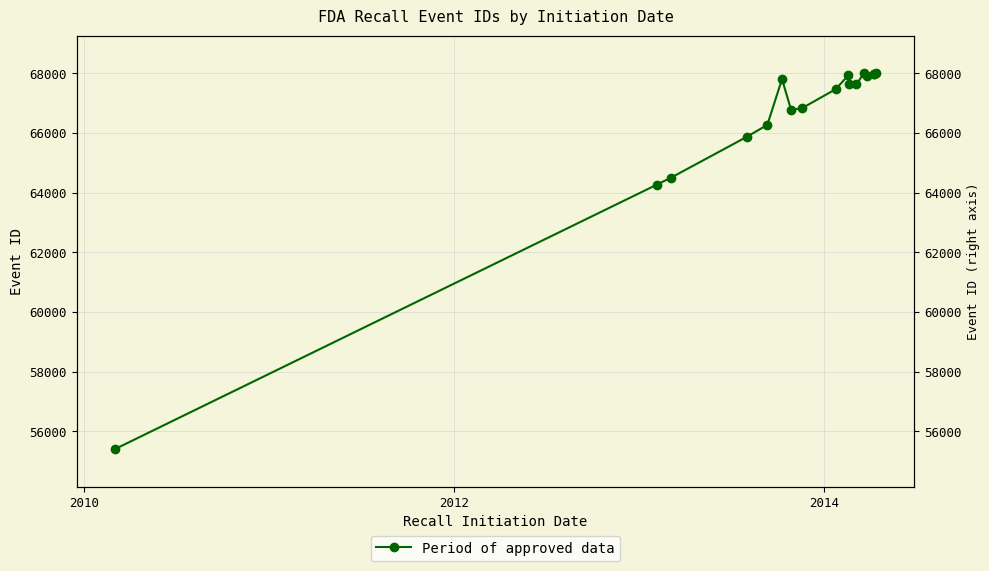

How many points are higher than both their immediate neighbors (excluding endpoints)?

3